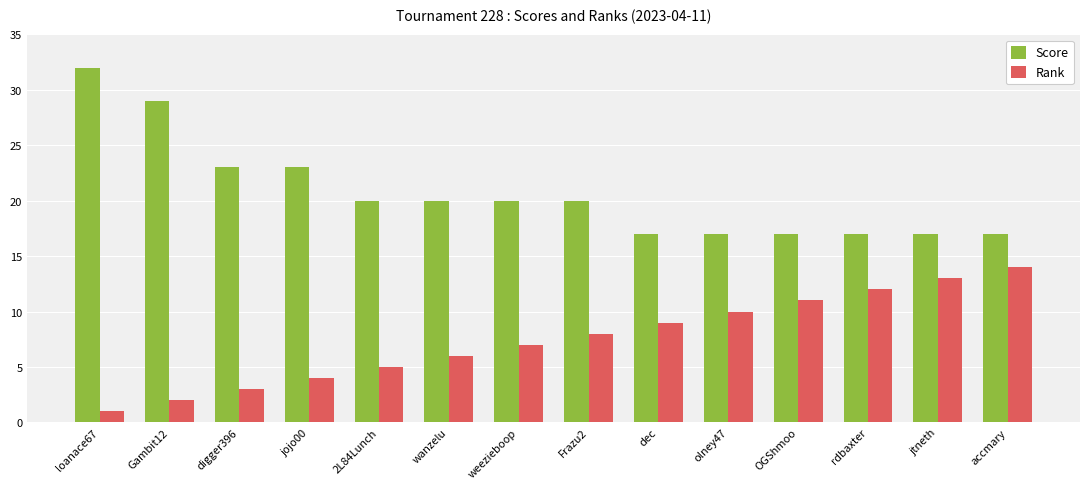

What position from the right is OGShmoo?

4